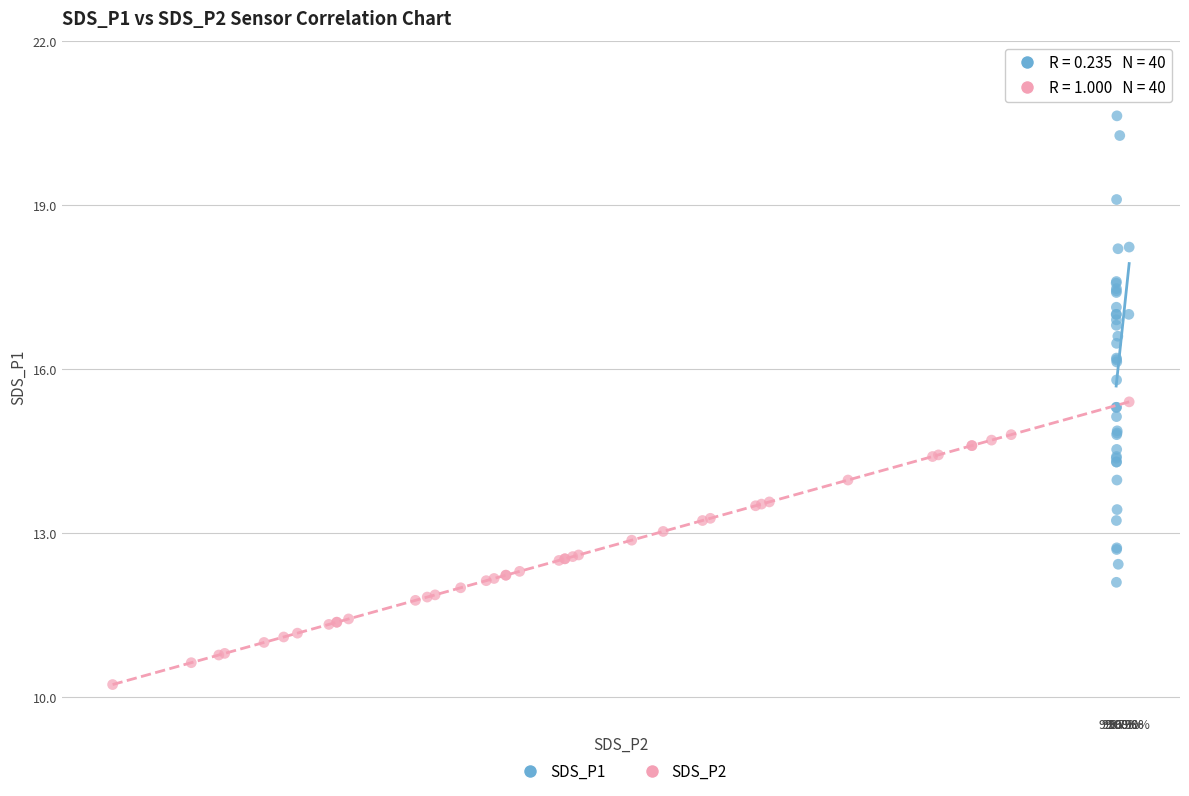

Which series has the widest spread of Y values?

SDS_P1